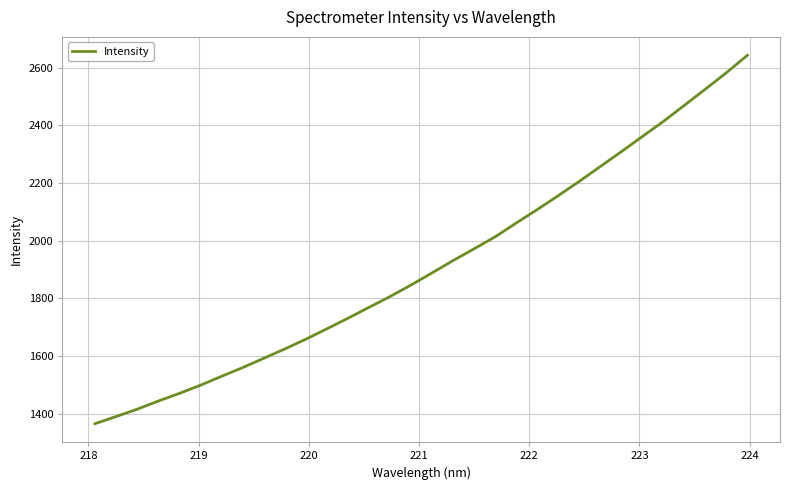

What is the minimum value shown in the chart?

1365.9